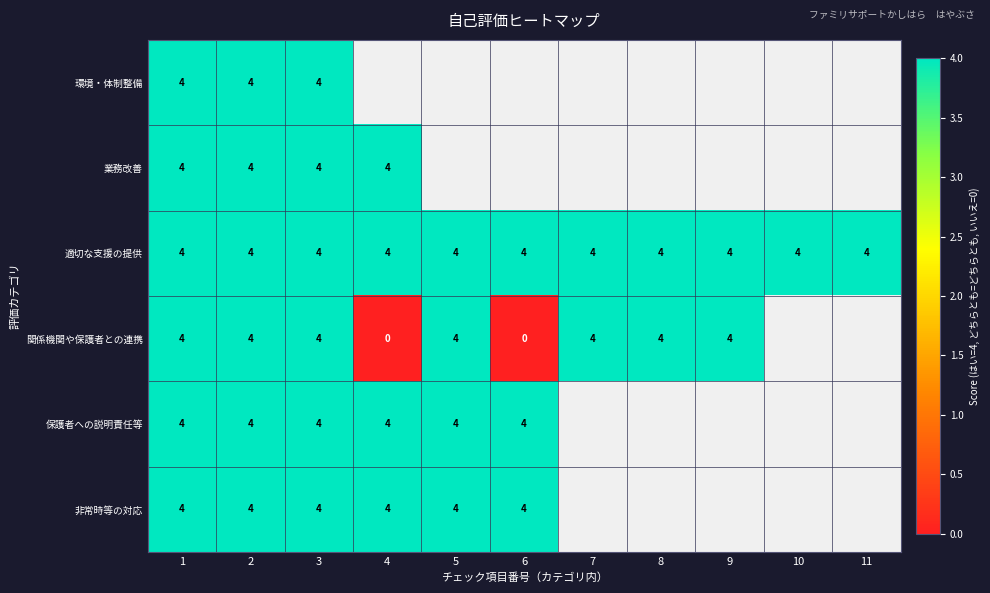

Read the 適切な支援の提供 value at 5.

4